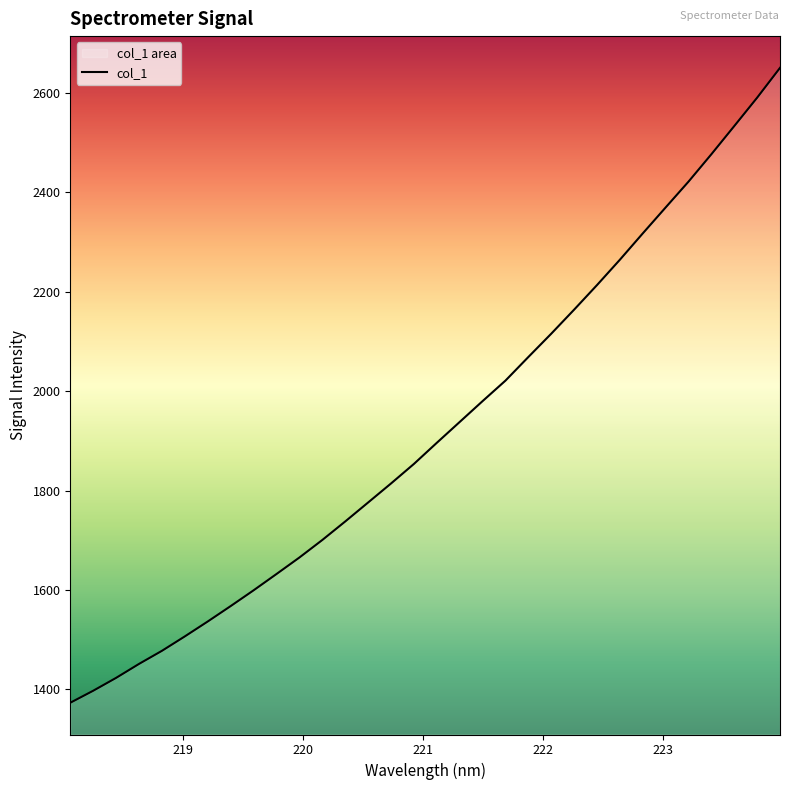

What is the value of the 13th point from the left?

1737.9